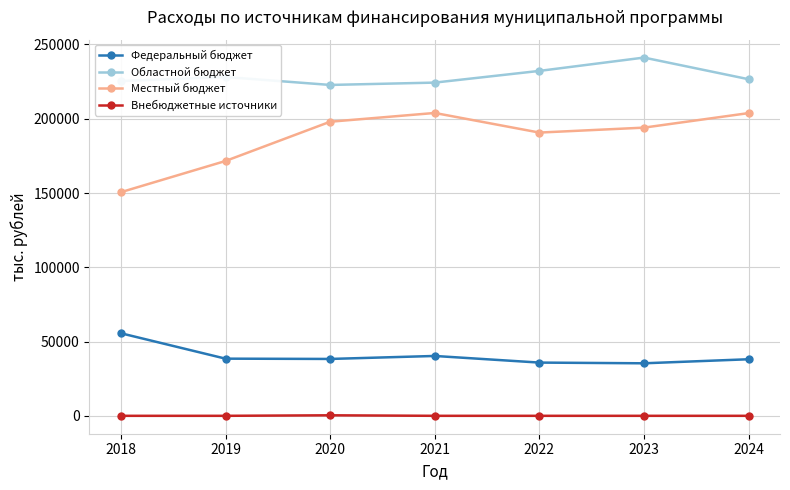

How many data points in Местный бюджет are above 194034?

4